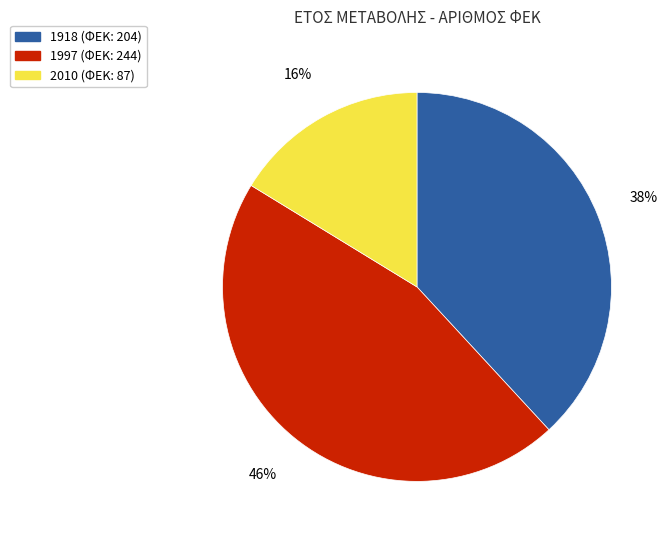

Combined, do 2010 and 1997 account for over 50%?

Yes